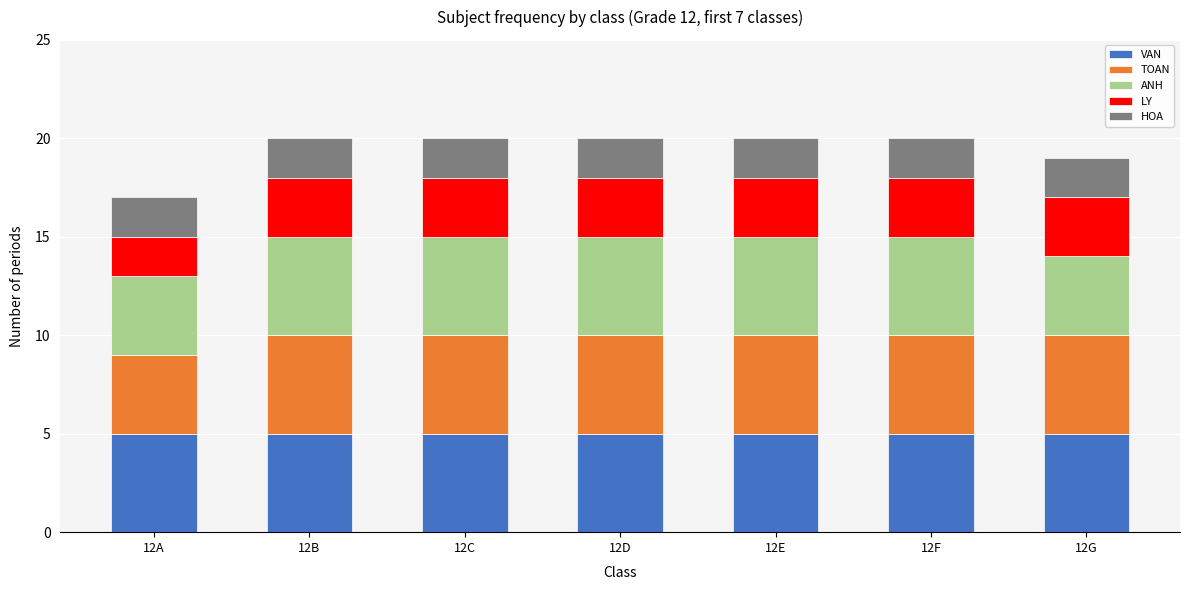

What is the total value across all series at 12F?

20